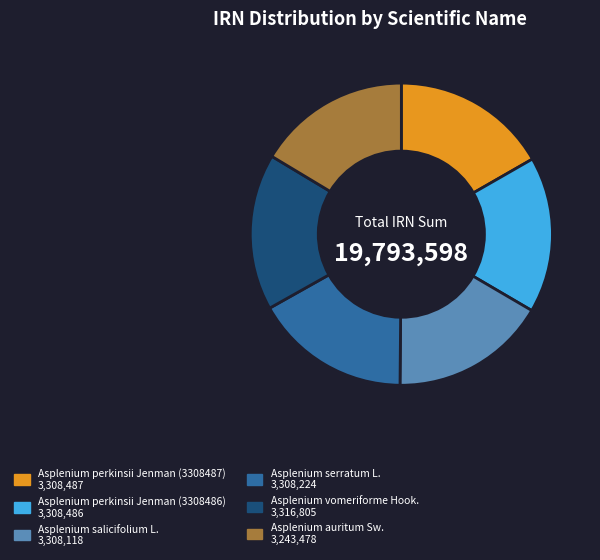

Is it true that Asplenium serratum L. is 29% of the pie?

False